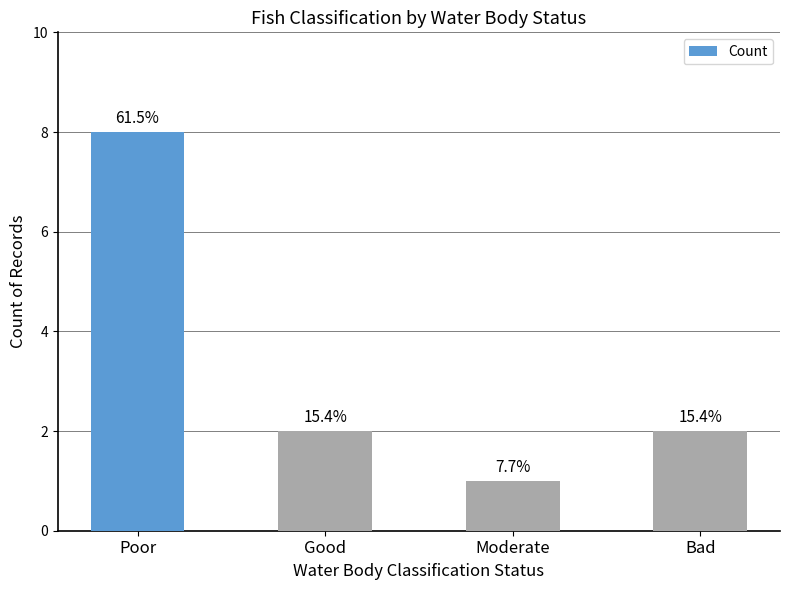

How many bars are there in total?

4